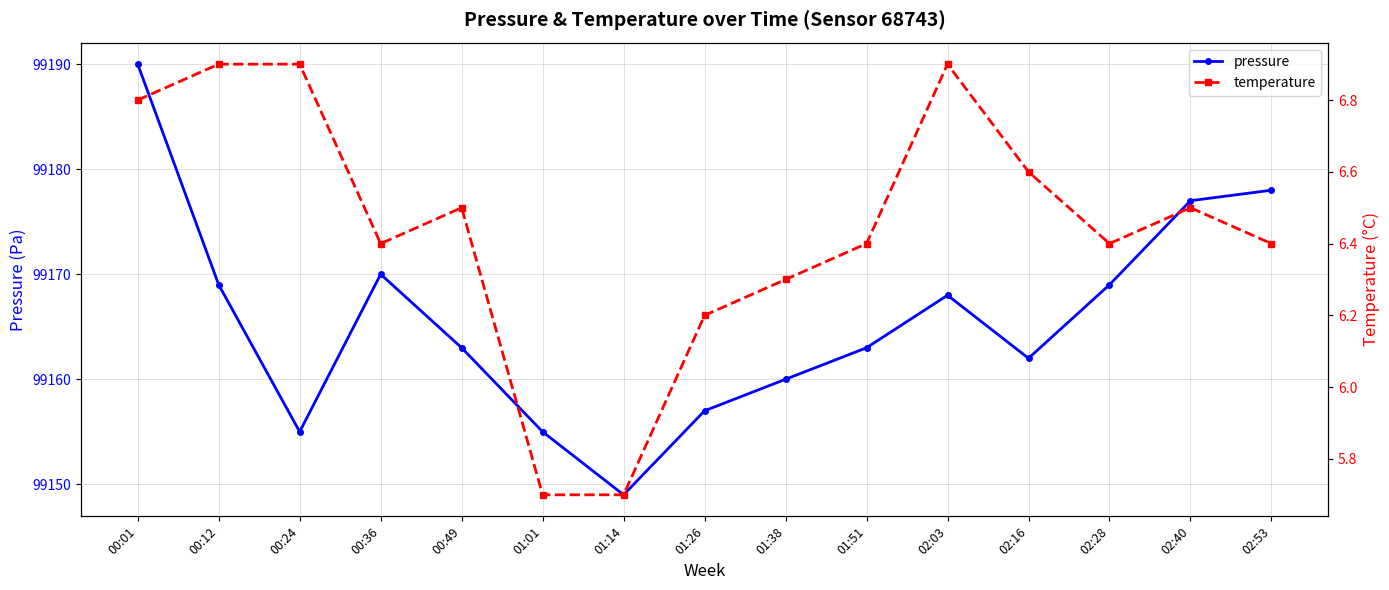

True or false: temperature and pressure intersect in this chart.

False